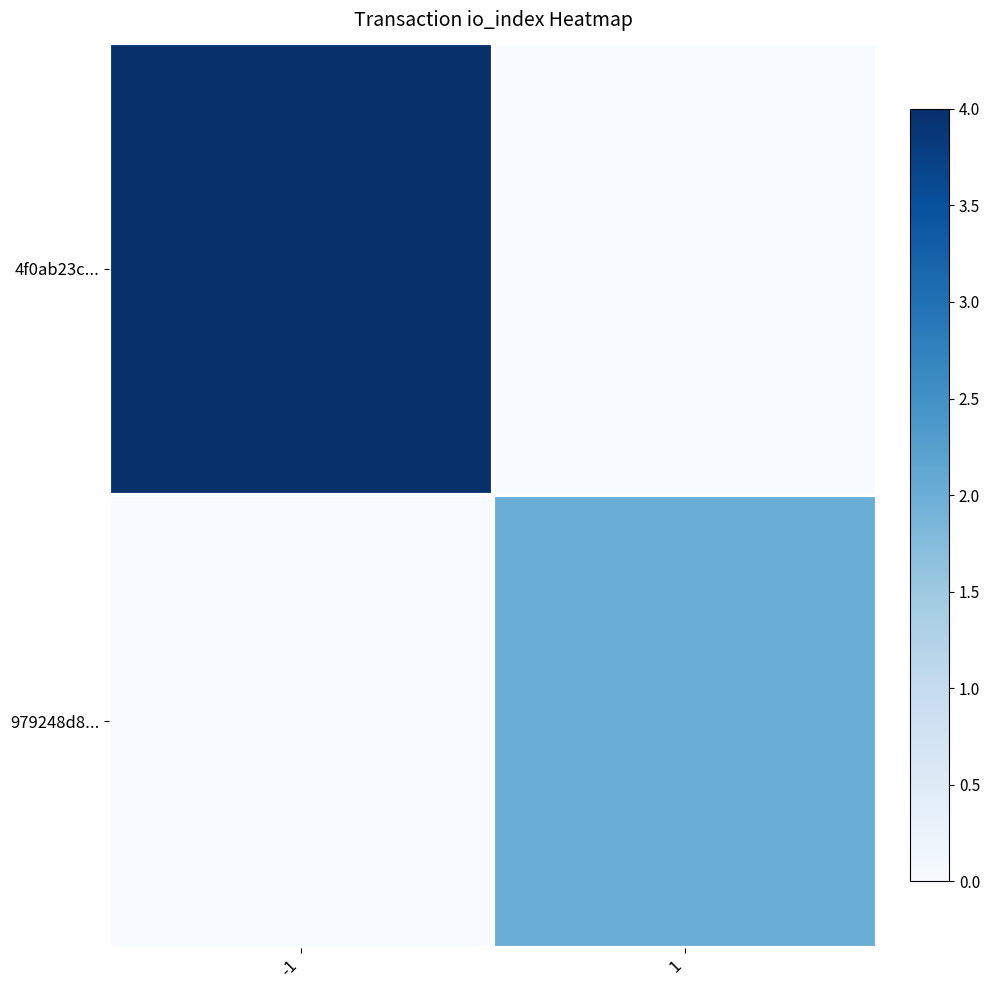

Reading left to right, extract all data points from this chart.

4f0ab23c...: -1=4	1=0
979248d8...: -1=0	1=2